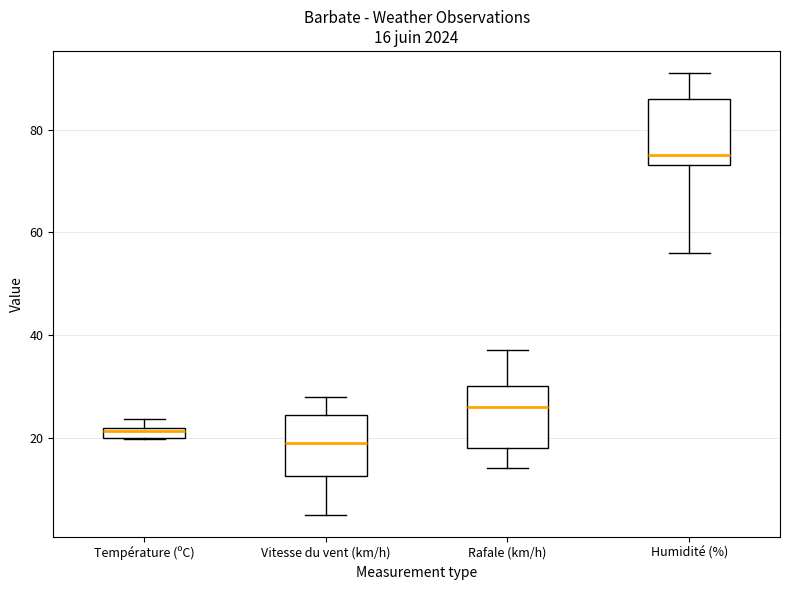

Which box's median line is the highest?

Humidité (%)